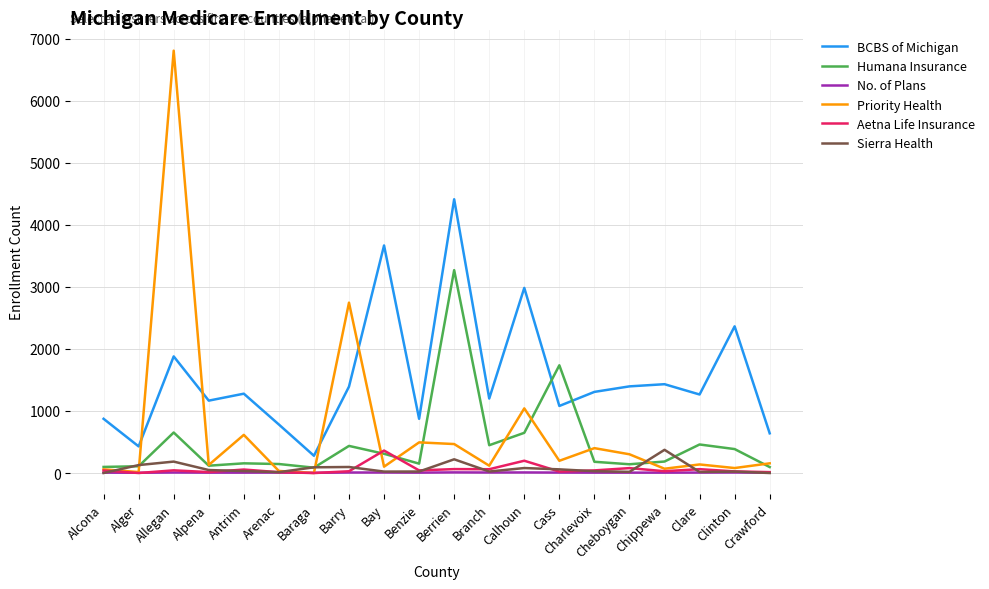

How many lines are shown in the chart?

6